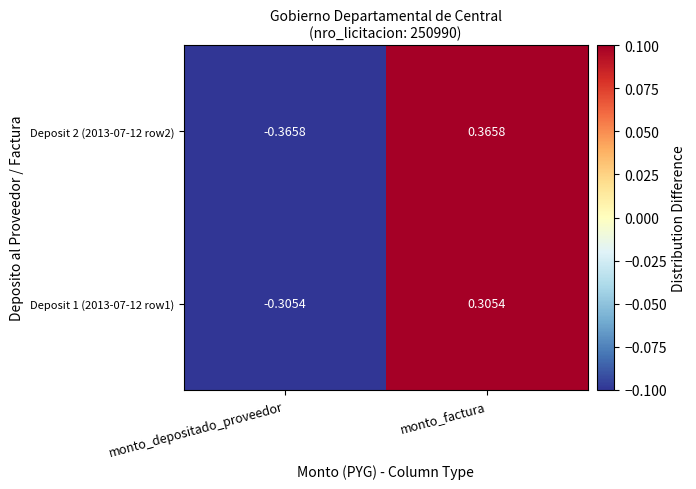

List the labels in order of Deposit 2 (2013-07-12 row2) value, largest first.

monto_factura, monto_depositado_proveedor